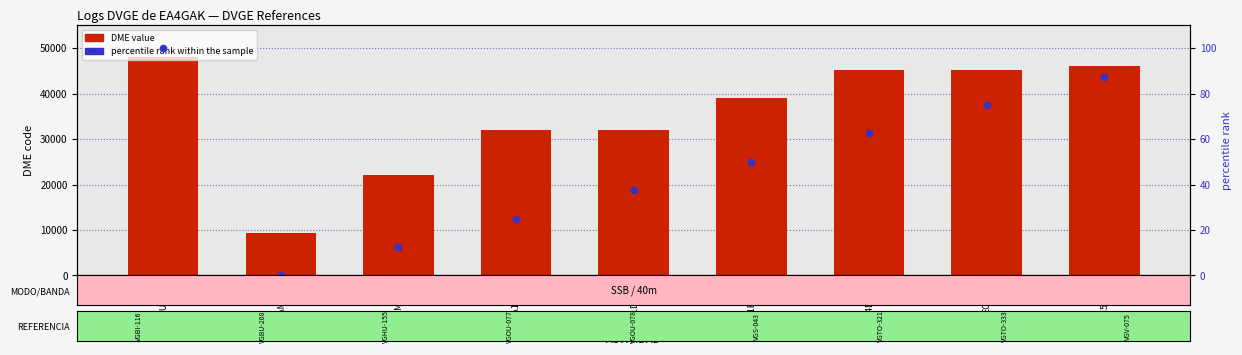

Which series contains the highest Y value?

DME (distance)